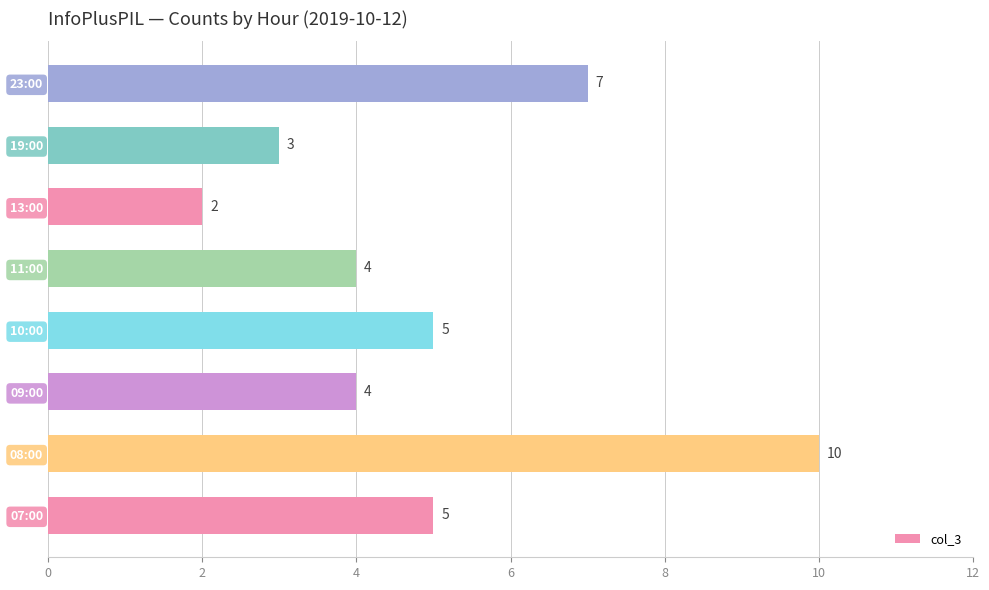

What is the minimum value shown in the chart?

2